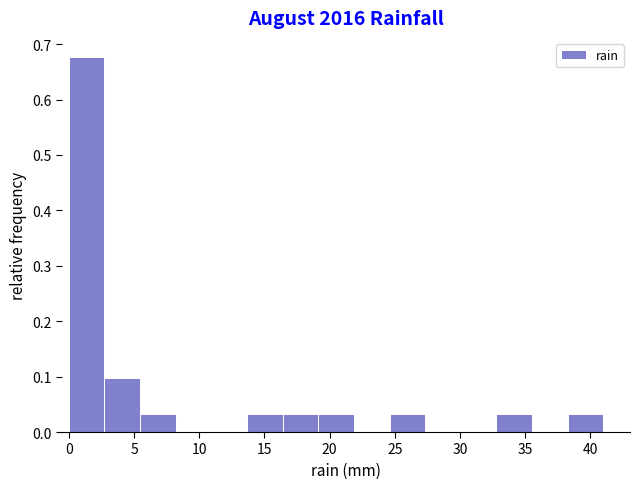

Reading left to right, transcribe this chart: for each bar, give the range it covers on the x-axis and its height. Neither the bar edges nor the heights are printed on the chart, so give them approximately, as read against the axes.

0.0 to 2.5: 0.68
2.5 to 5.5: 0.10
5.5 to 8.0: 0.03
8.0 to 11.0: 0
11.0 to 13.5: 0
13.5 to 16.5: 0.03
16.5 to 19.0: 0.03
19.0 to 22.0: 0.03
22.0 to 24.5: 0
24.5 to 27.5: 0.03
27.5 to 30.0: 0
30.0 to 33.0: 0
33.0 to 35.5: 0.03
35.5 to 38.5: 0
38.5 to 41.0: 0.03